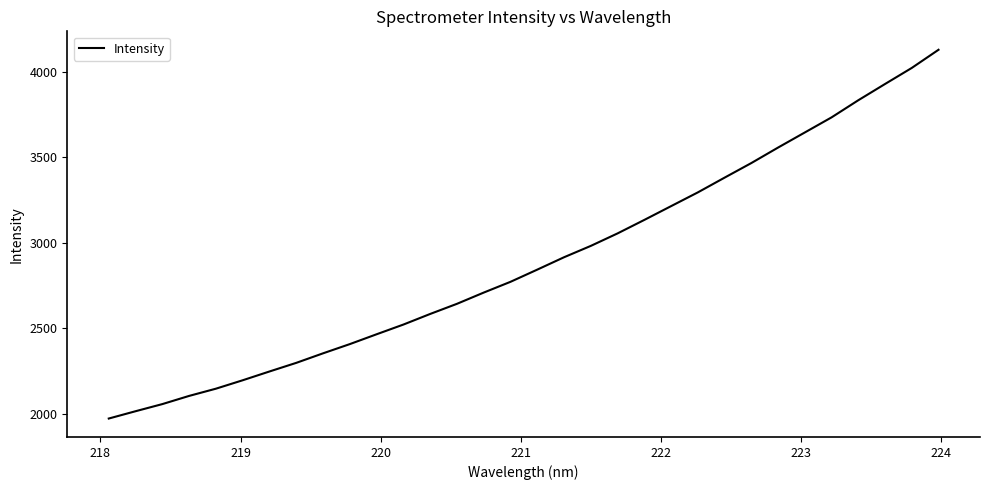

Reading right to left, list all the values displayed in this chart.

4127.5	4021.3	3927.4	3832.4	3732.2	3643.9	3555.7	3465.1	3379.7	3293.5	3213.1	3132.6	3053.6	2980.6	2914.2	2841.9	2770.6	2707.6	2641.9	2582.6	2520.6	2463.9	2406.4	2352.4	2296.7	2246.2	2194.8	2145.6	2103.3	2055.4	2013.7	1971.0